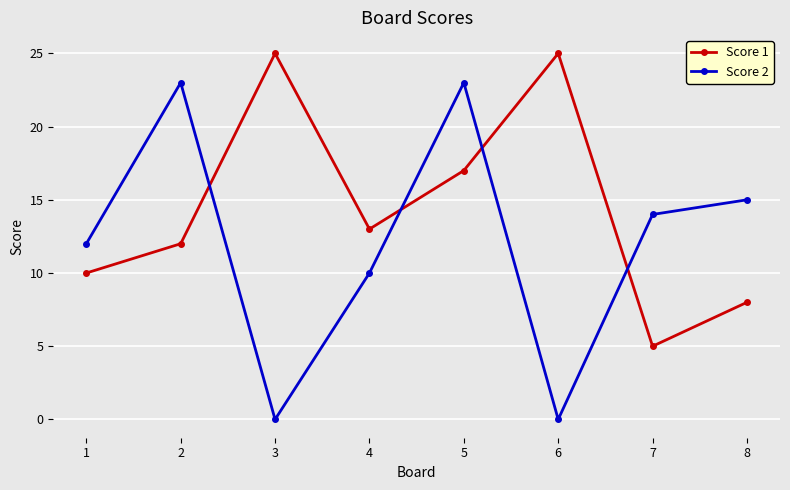

Reading right to left, what are all the values shown in this chart?

Score 1: 8=8	7=5	6=25	5=17	4=13	3=25	2=12	1=10
Score 2: 8=15	7=14	6=0	5=23	4=10	3=0	2=23	1=12